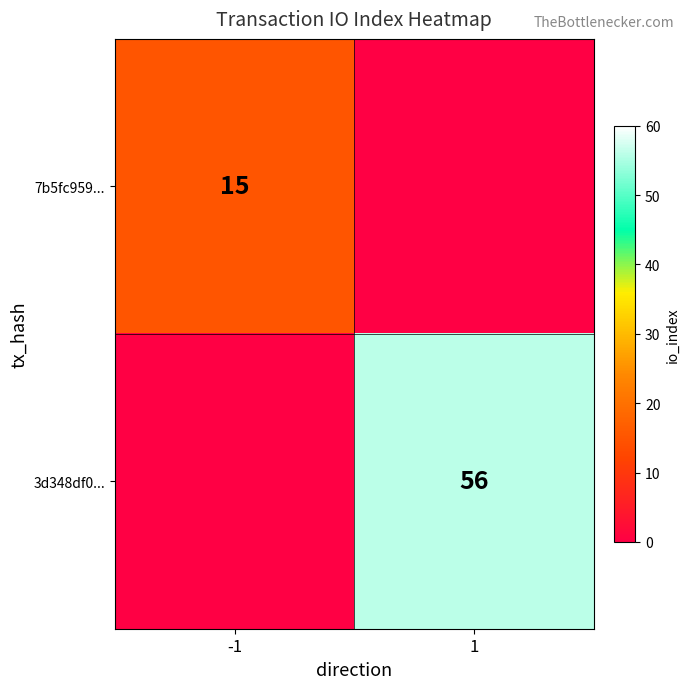

The 3d348df0... series shows 56 at 1. True or false?

True